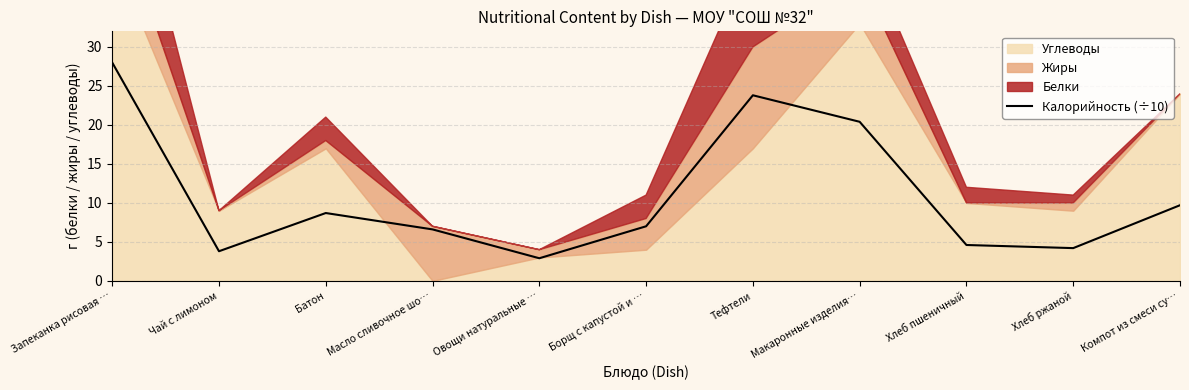

The value of Калорийность (÷10) at Овощи натуральные … is 2.9. True or false?

True